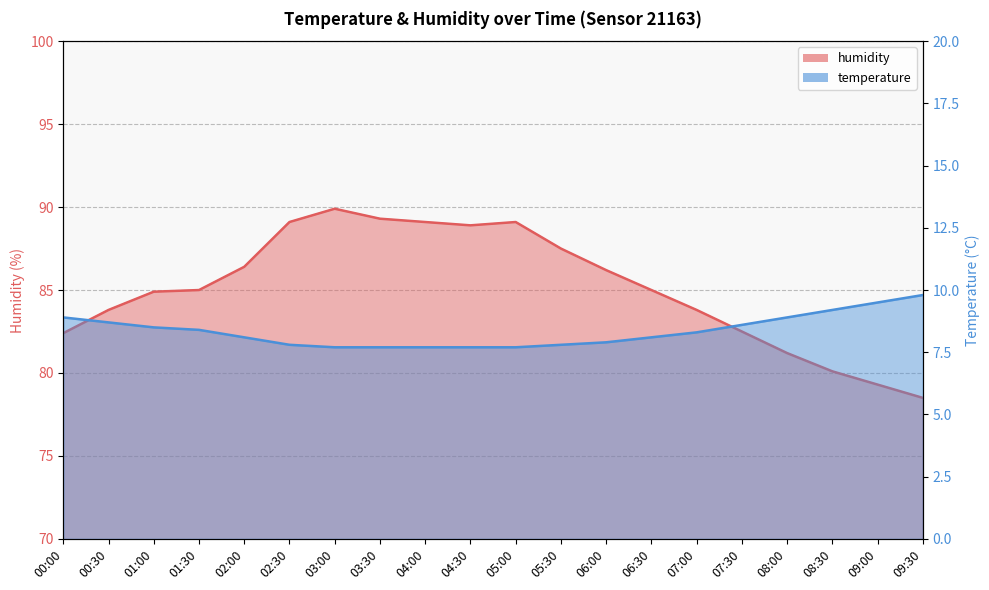

At 04:30, list the series in order from smallest to largest.

temperature, humidity